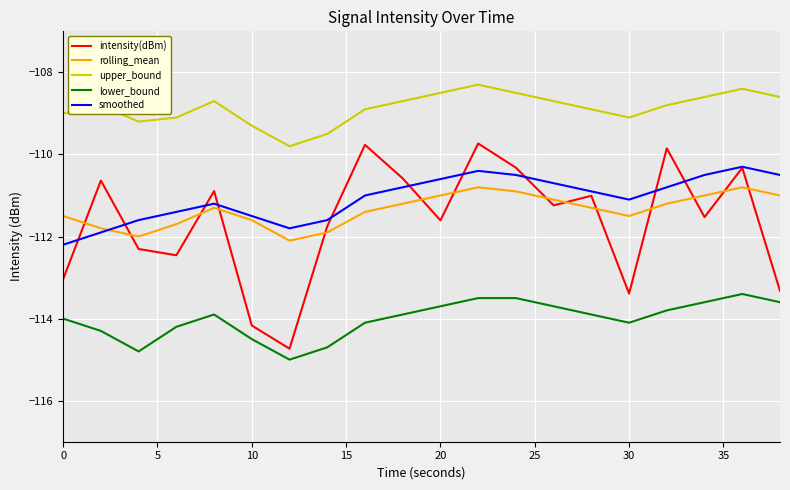

True or false: upper_bound and lower_bound intersect in this chart.

False